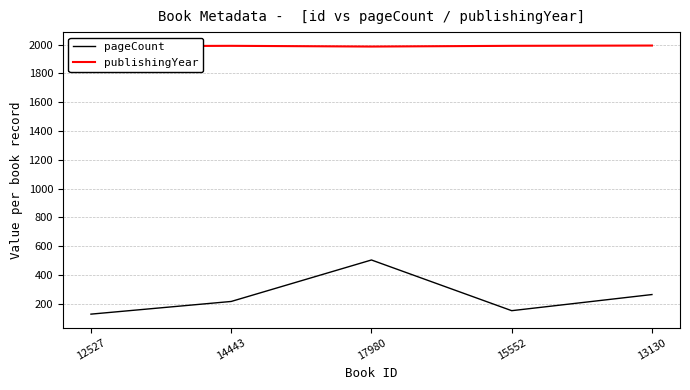

Where is the first local maximum for pageCount?

17980